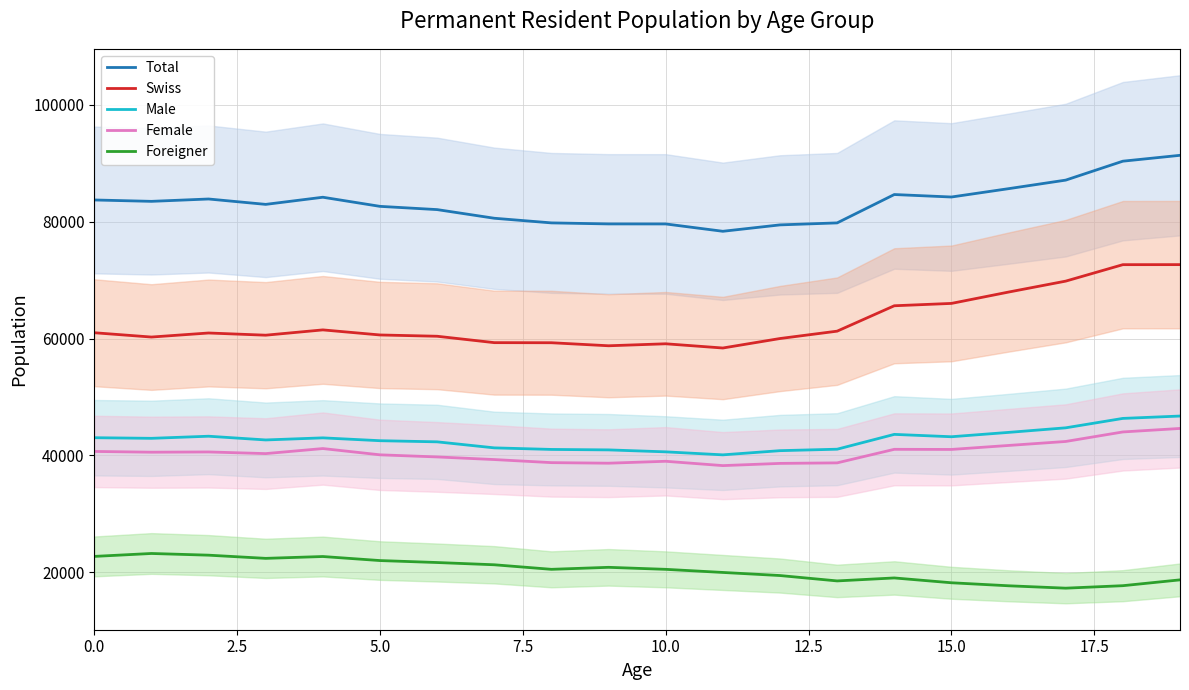

How many lines are shown in the chart?

5